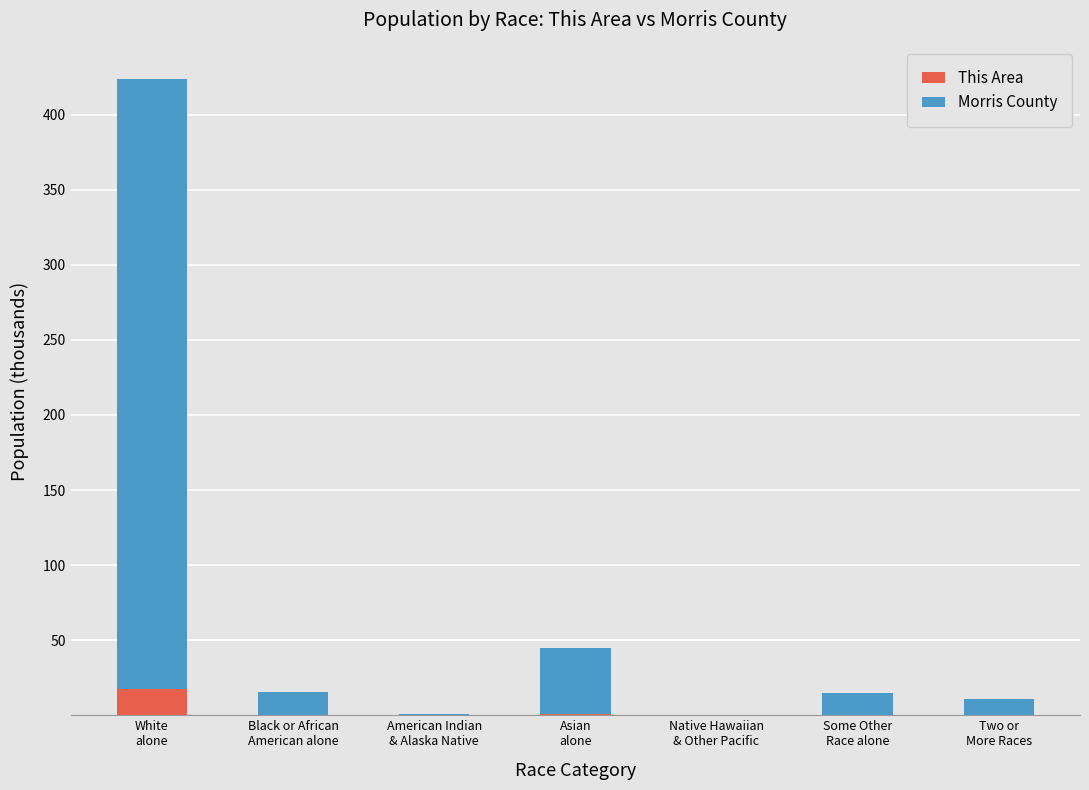

What is the sum of all This Area values?

18.5